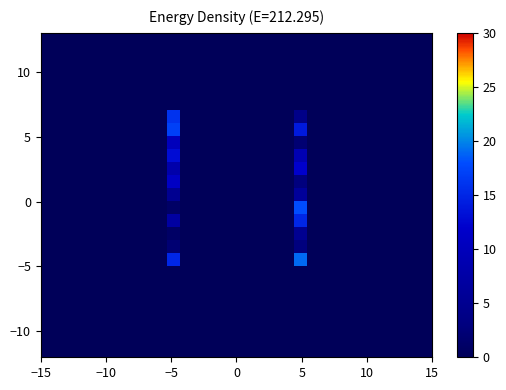

At how many categories does at least one series exceed 15?

2